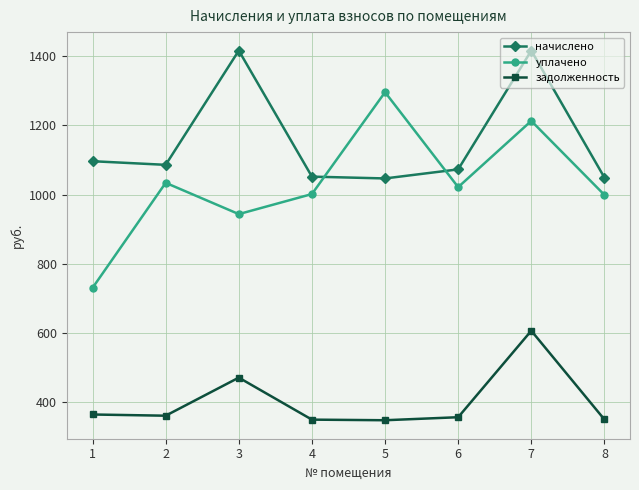

The value of задолженность at 8 is 351.0. True or false?

True